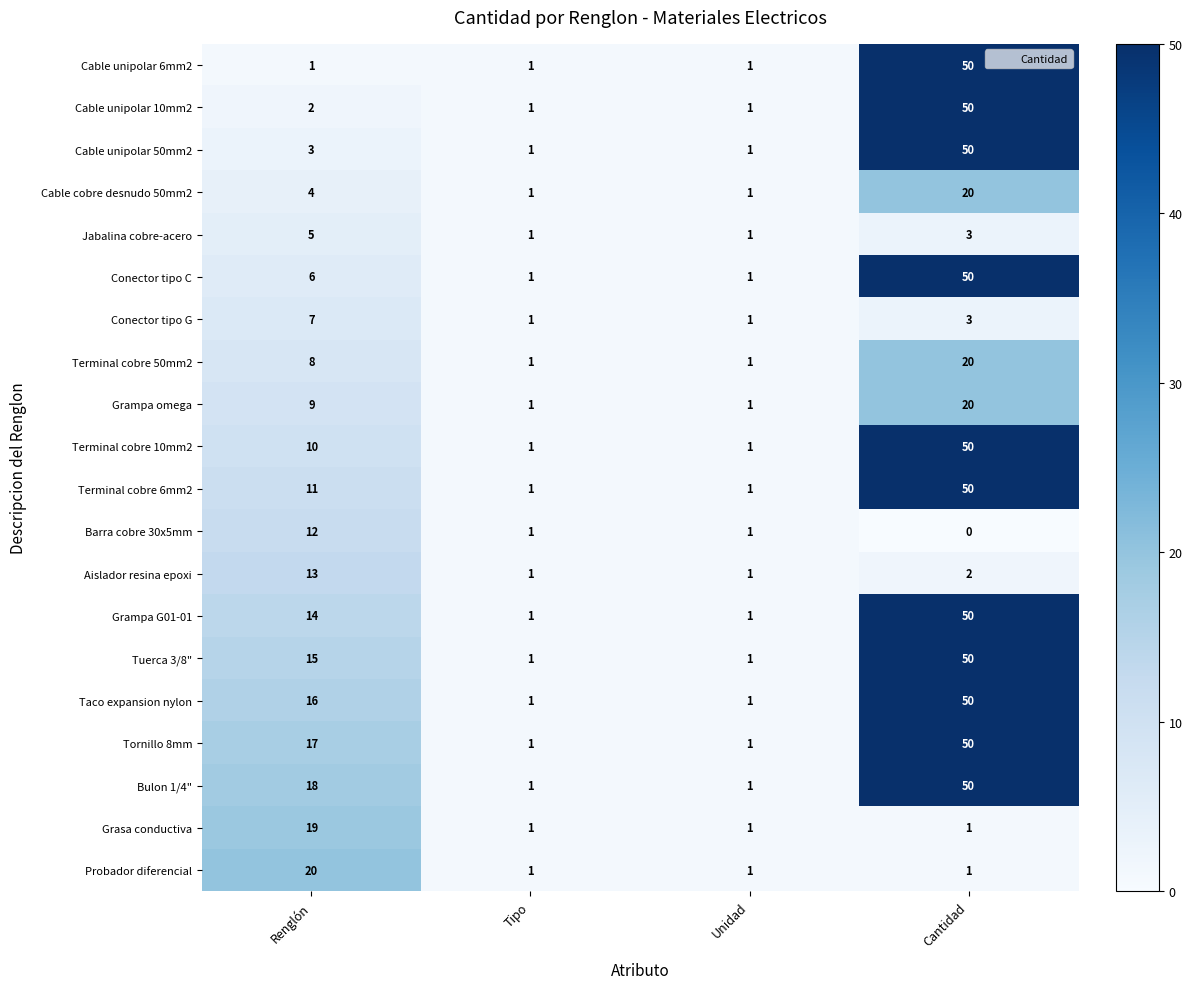

The Jabalina cobre-acero series shows 2 at Tipo. True or false?

False